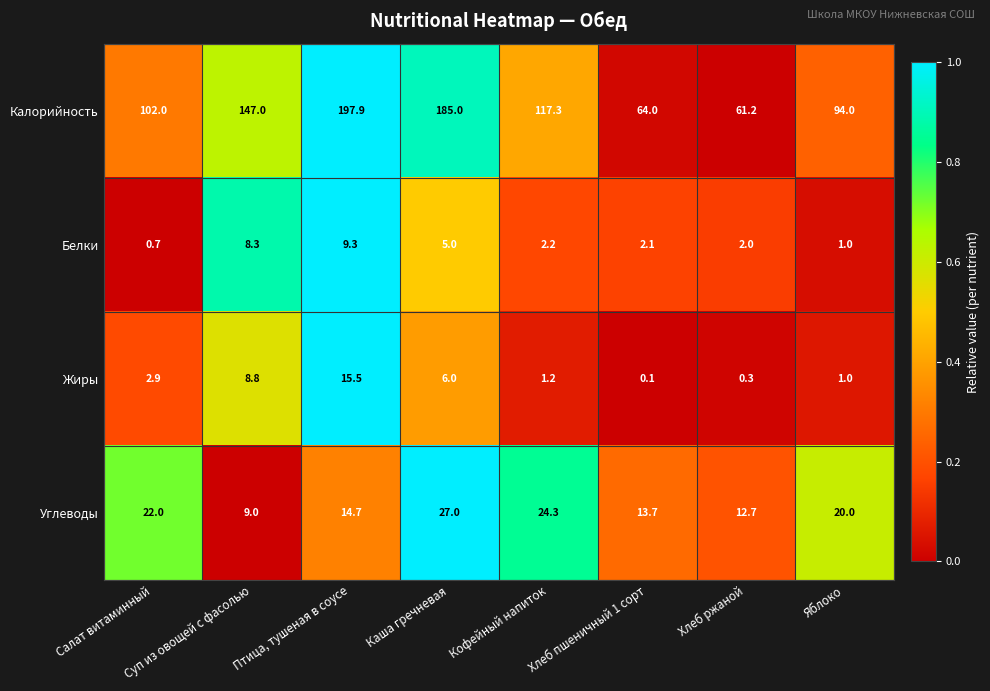

True or false: Белки has a value of 0.6 at Кофейный напиток.

False